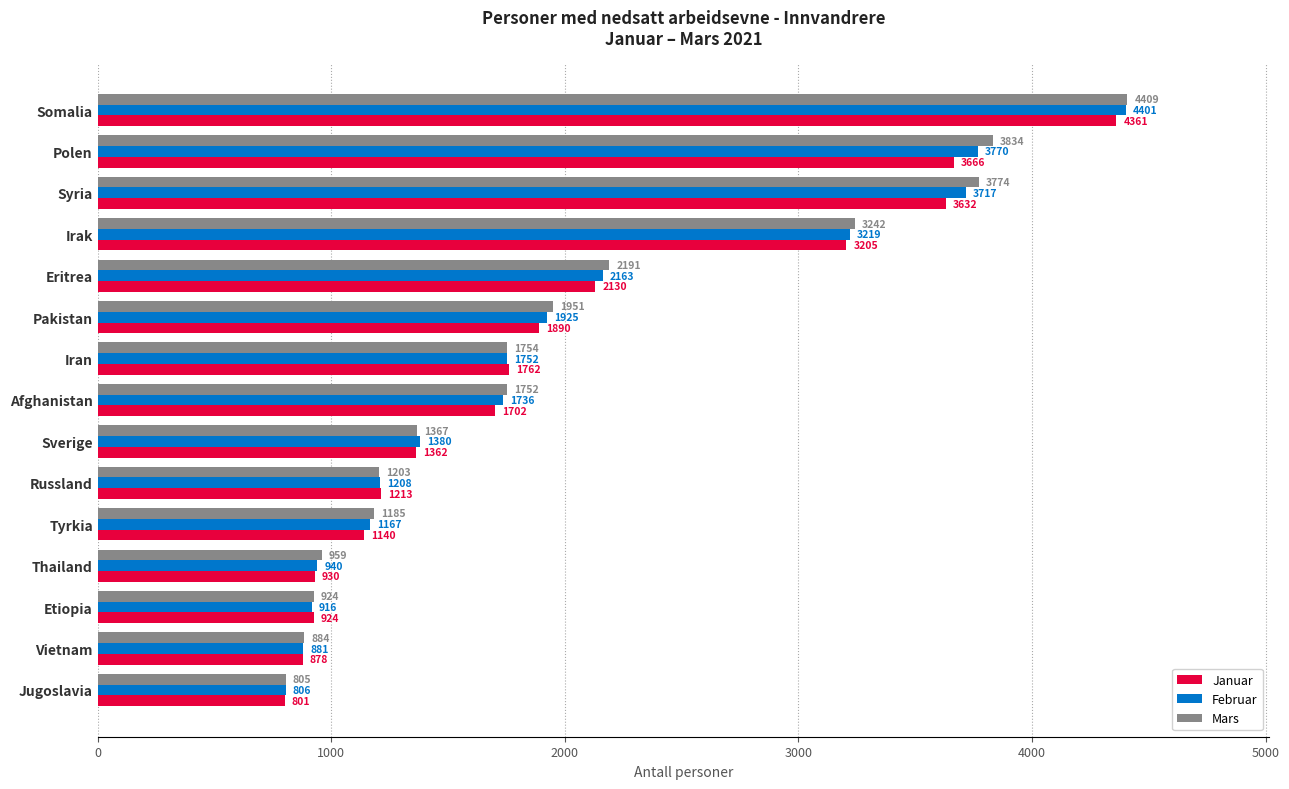

True or false: Februar has a value of 3717 at Syria.

True